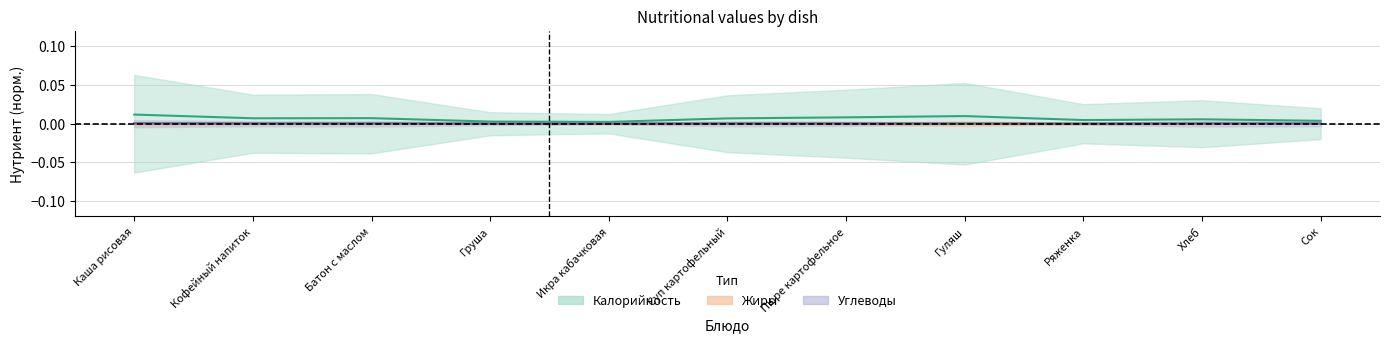

Which series has the largest total across all categories?

Калорийность